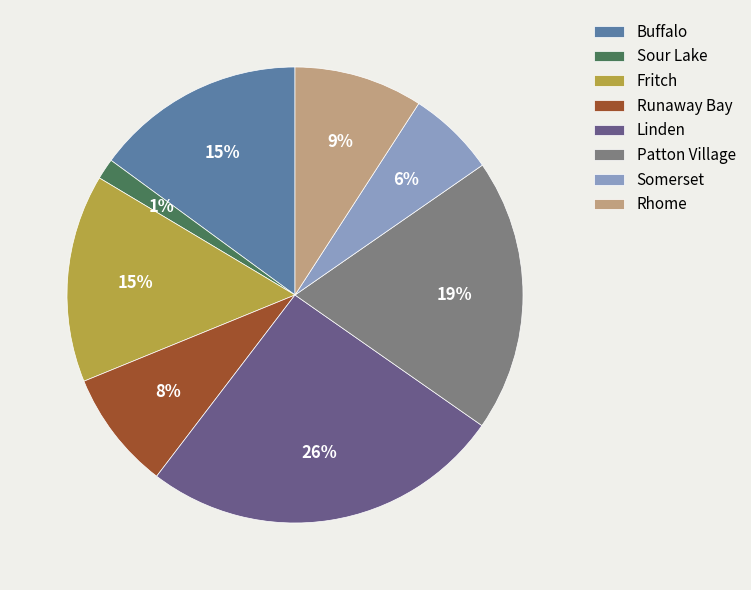

Combined, do Linden and Rhome account for over 50%?

No